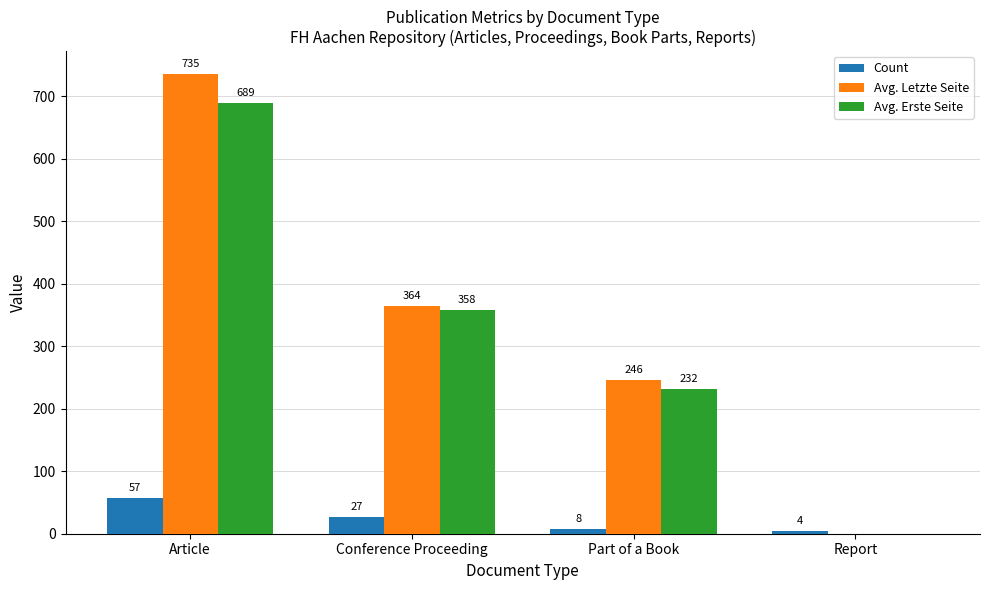

Between Conference Proceeding and Part of a Book, which series saw the biggest shift?

Avg. Erste Seite